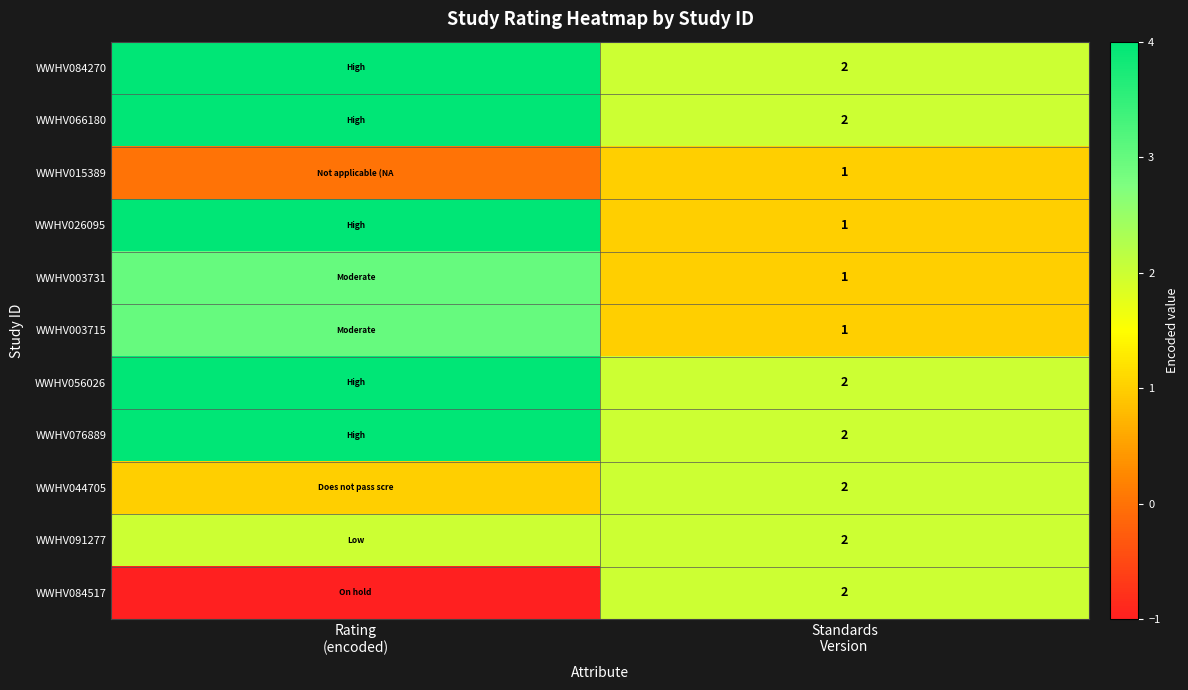

Which category has the lowest value in the WWHV026095 series?

Standards Version